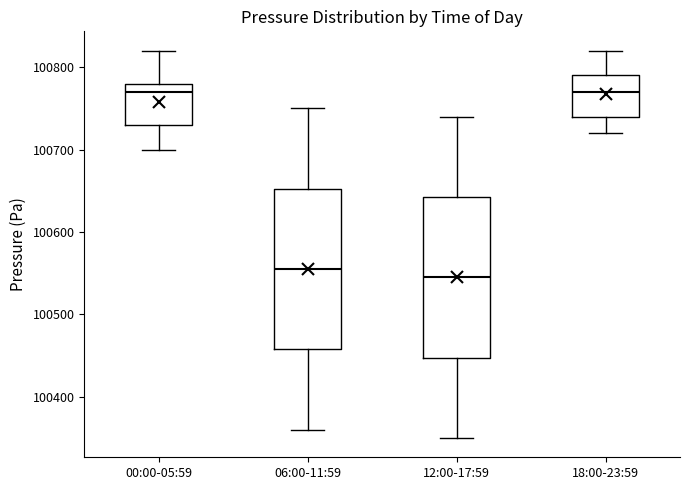

Reading left to right, transcribe this box plot: for each box, give where its median line is, the range the box spans, and where its two whiskers end, as read against the y-axis. The values are not printed on the chart, so give them approximately, as read against the axis.

00:00-05:59: median 100770, box 100730 to 100780, whiskers 100700 to 100820
06:00-11:59: median 100560, box 100460 to 100650, whiskers 100360 to 100750
12:00-17:59: median 100550, box 100450 to 100640, whiskers 100350 to 100740
18:00-23:59: median 100770, box 100740 to 100790, whiskers 100720 to 100820